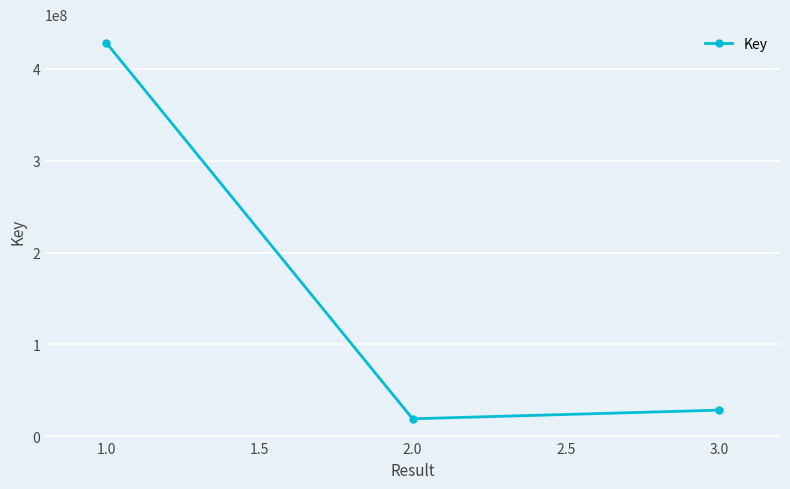

Reading left to right, transcribe all the data shown in this chart.

1.0=428114207	2.0=19011168	3.0=28412466